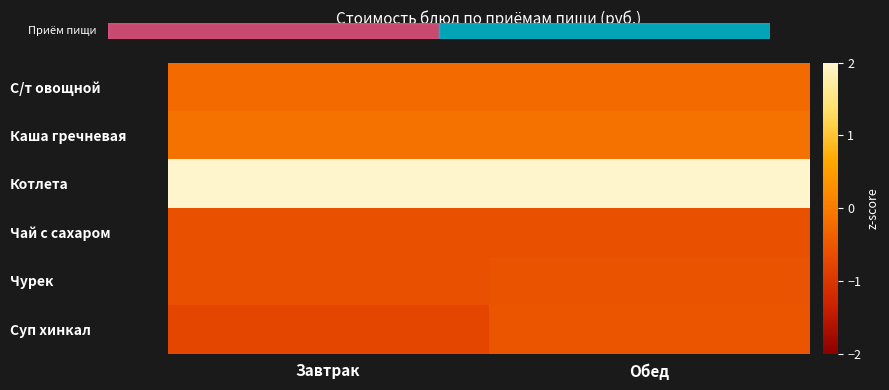

Reading right to left, list all the values displayed in this chart.

С/т овощной: Обед=-0.2	Завтрак=-0.2
Каша гречневая: Обед=-0.1	Завтрак=-0.1
Котлета: Обед=2.2	Завтрак=2.2
Чай с сахаром: Обед=-0.6	Завтрак=-0.6
Чурек: Обед=-0.6	Завтрак=-0.6
Суп хинкал: Обед=-0.5	Завтрак=-0.8